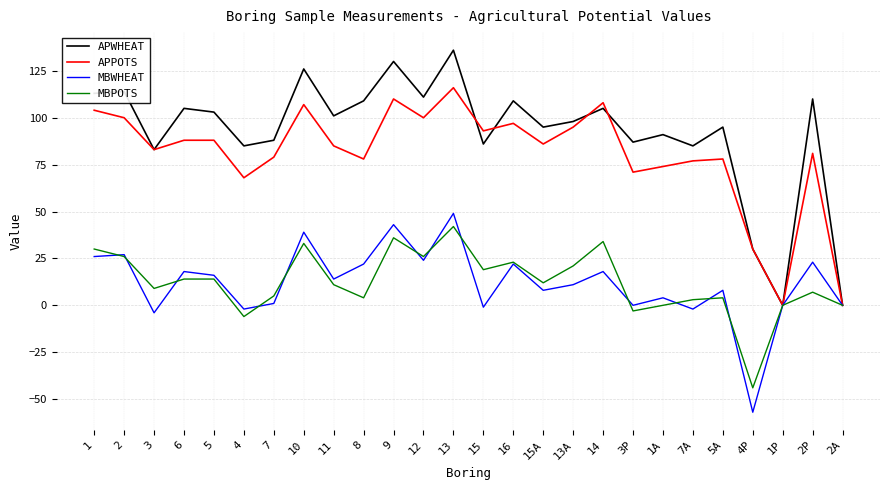

What is the maximum value shown in the chart?

136